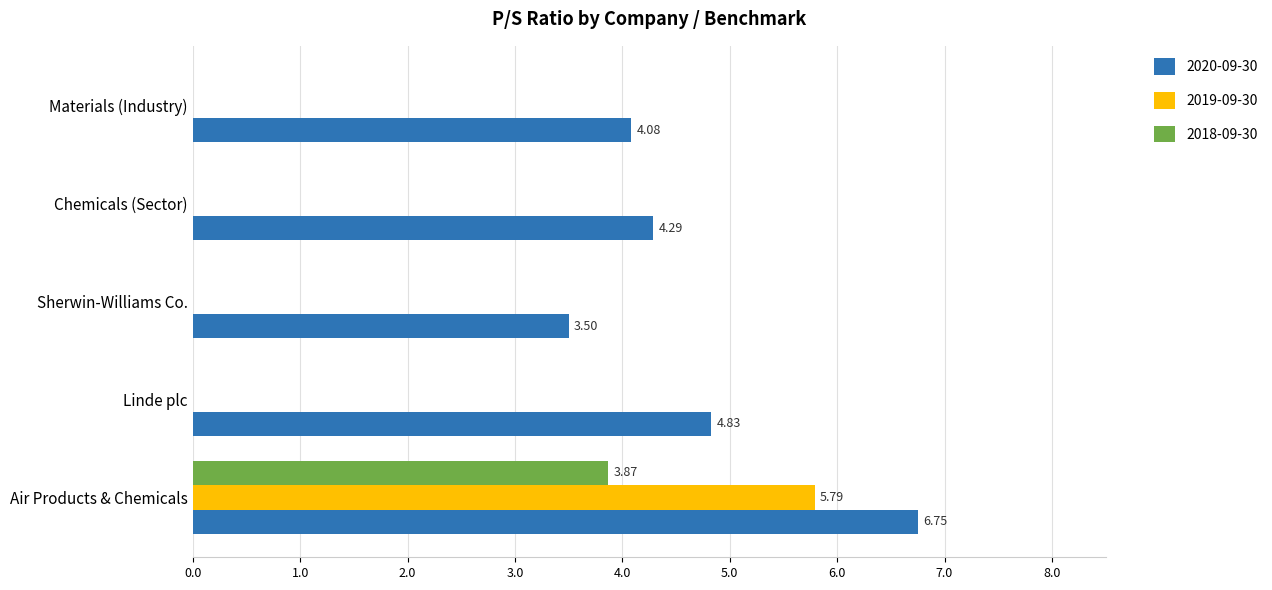

At which category does the chart reach its peak across all series?

Air Products & Chemicals